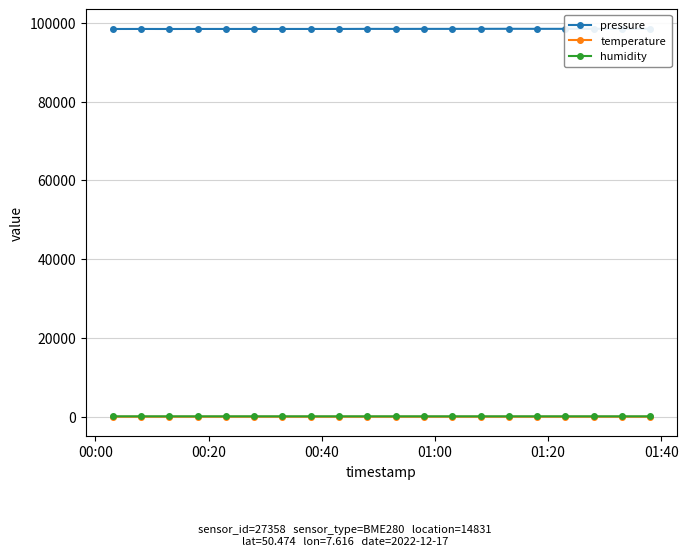

How many lines are shown in the chart?

3